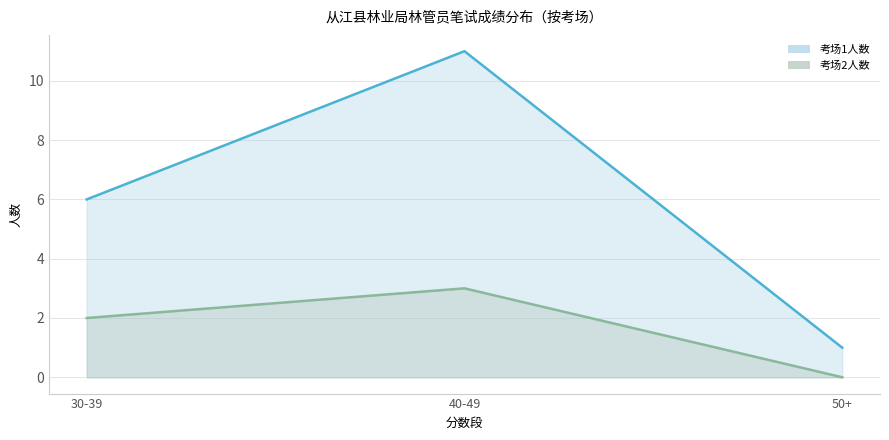

Is it true that 考场2 equals 1 at 60-69?

False